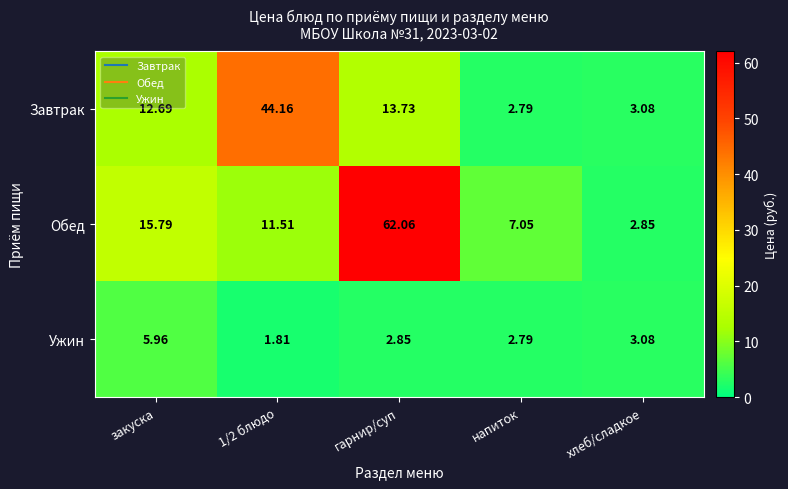

Rank the series by their maximum value, from highest to lowest.

Обед, Завтрак, Ужин